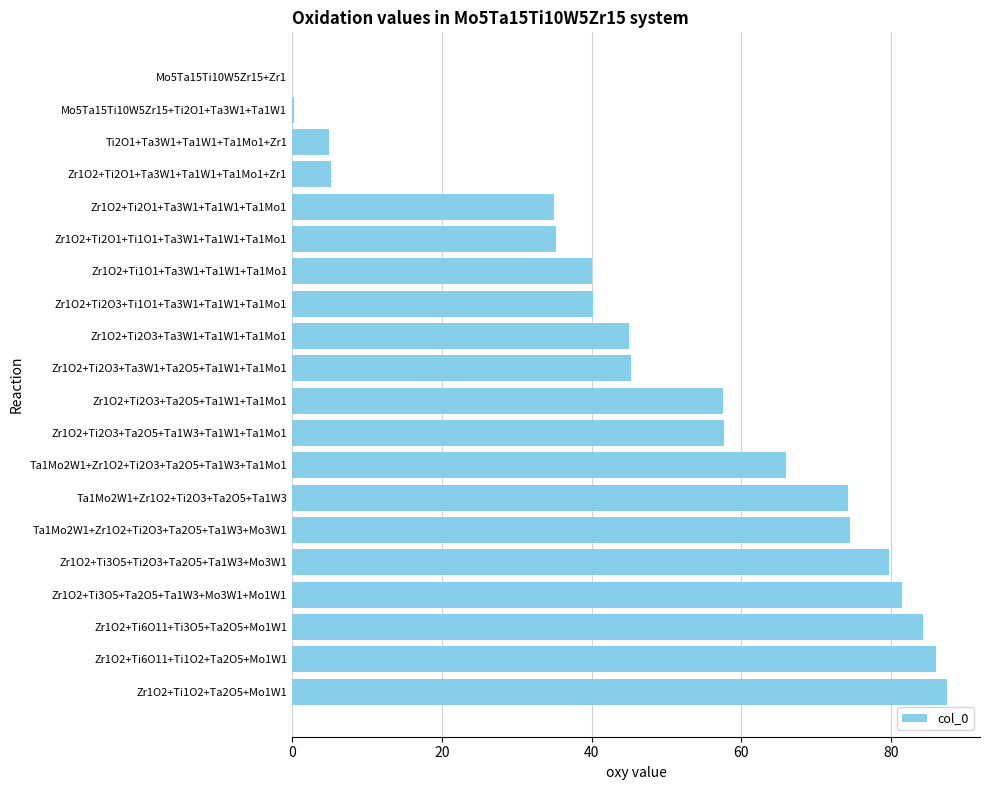

What is the sum of the values at Zr1O2+Ti6O11+Ti3O5+Ta2O5+Mo1W1 and Ta1Mo2W1+Zr1O2+Ti2O3+Ta2O5+Ta1W3+Mo3W1?

158.8